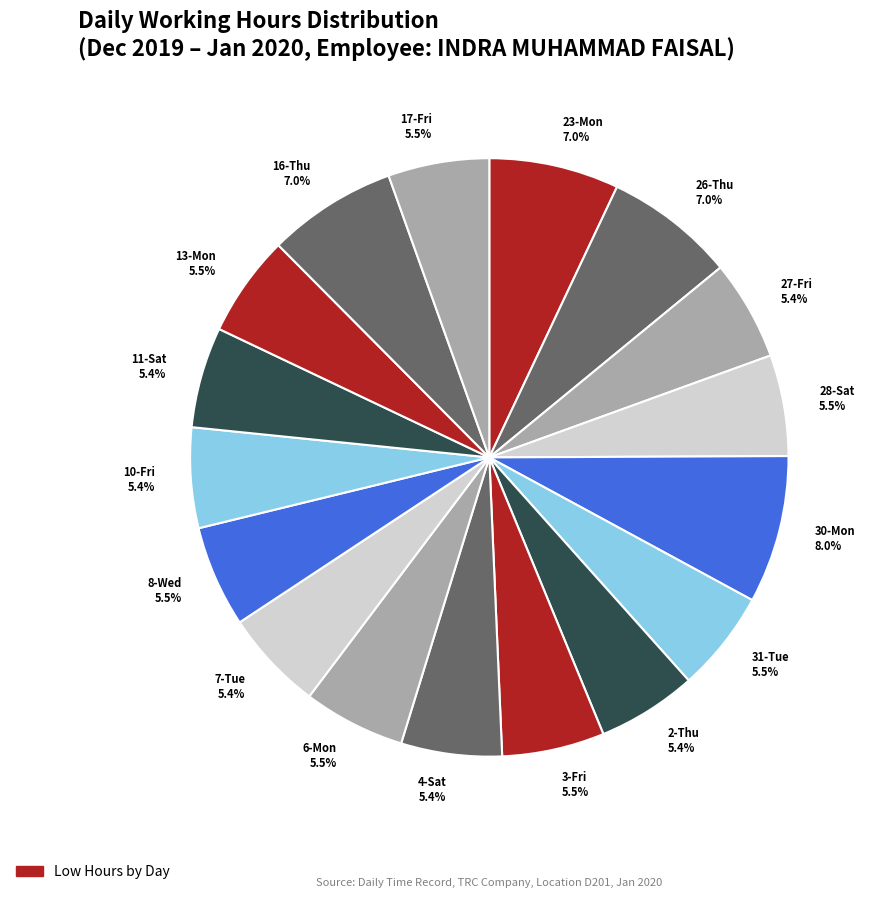

True or false: 4-Sat accounts for 12% of the total.

False